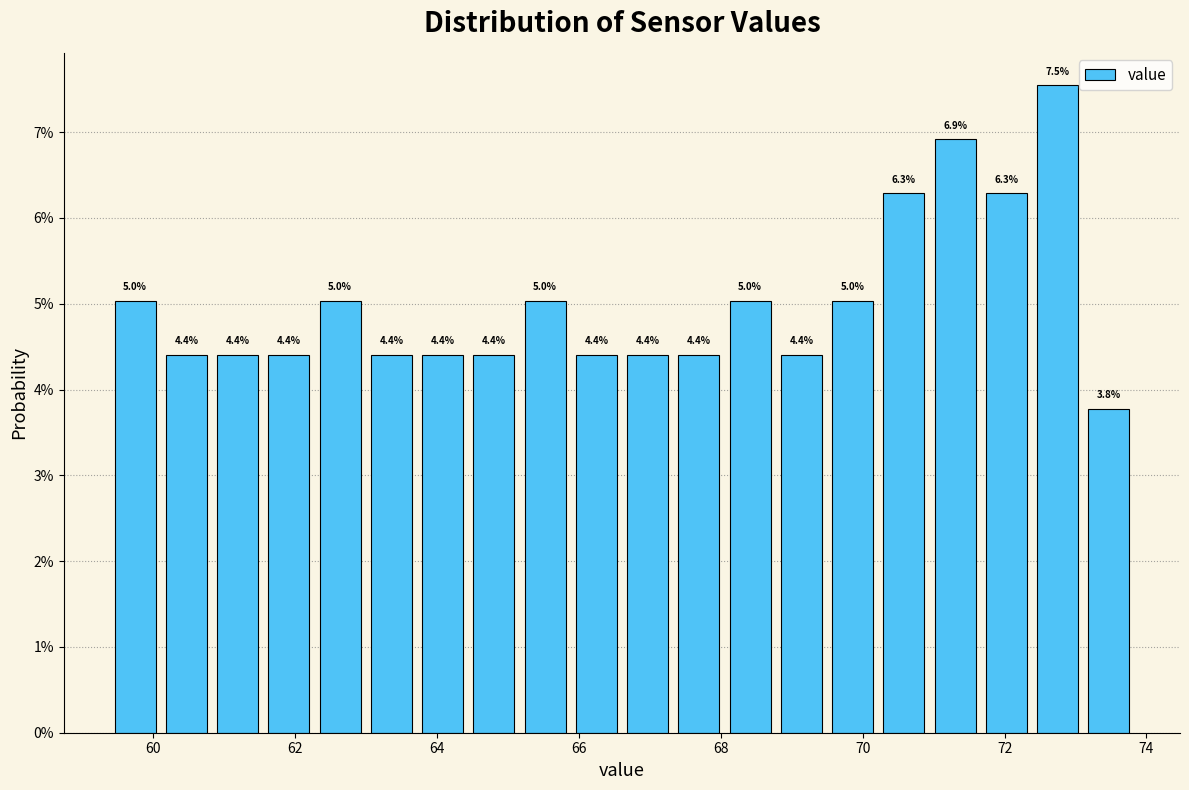

Read against the x-axis, roughly where is the centre of the tallest bar?

72.8